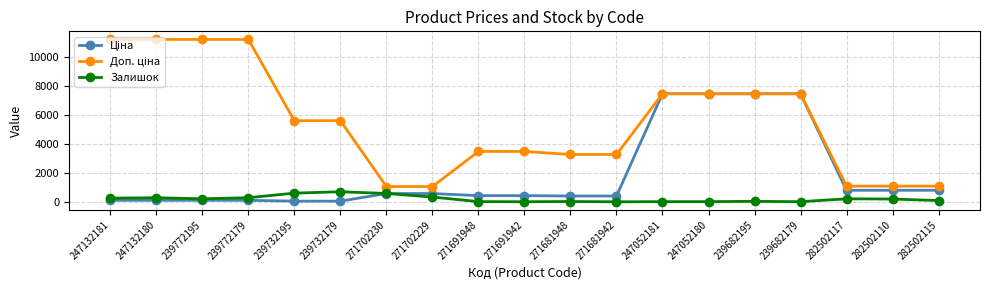

True or false: Залишок has more than 0 interior local peaks.

True